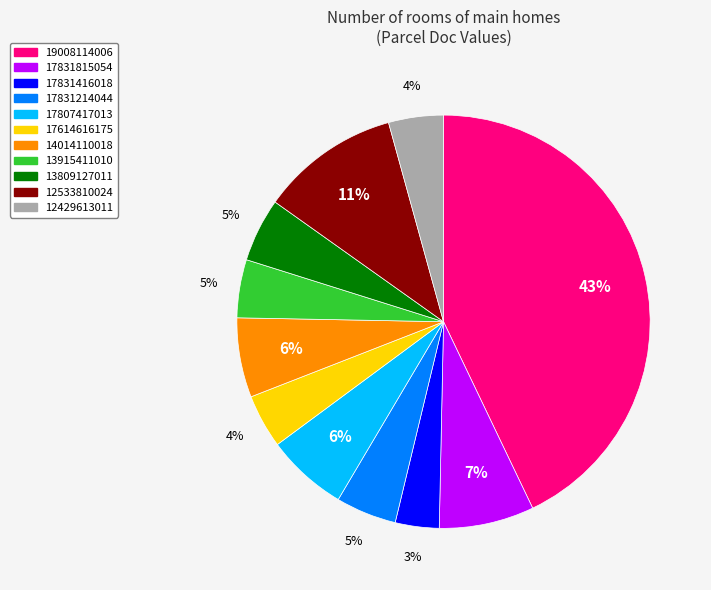

What is the ratio of the value at 17831416018 to the value at 17614616175?

0.8